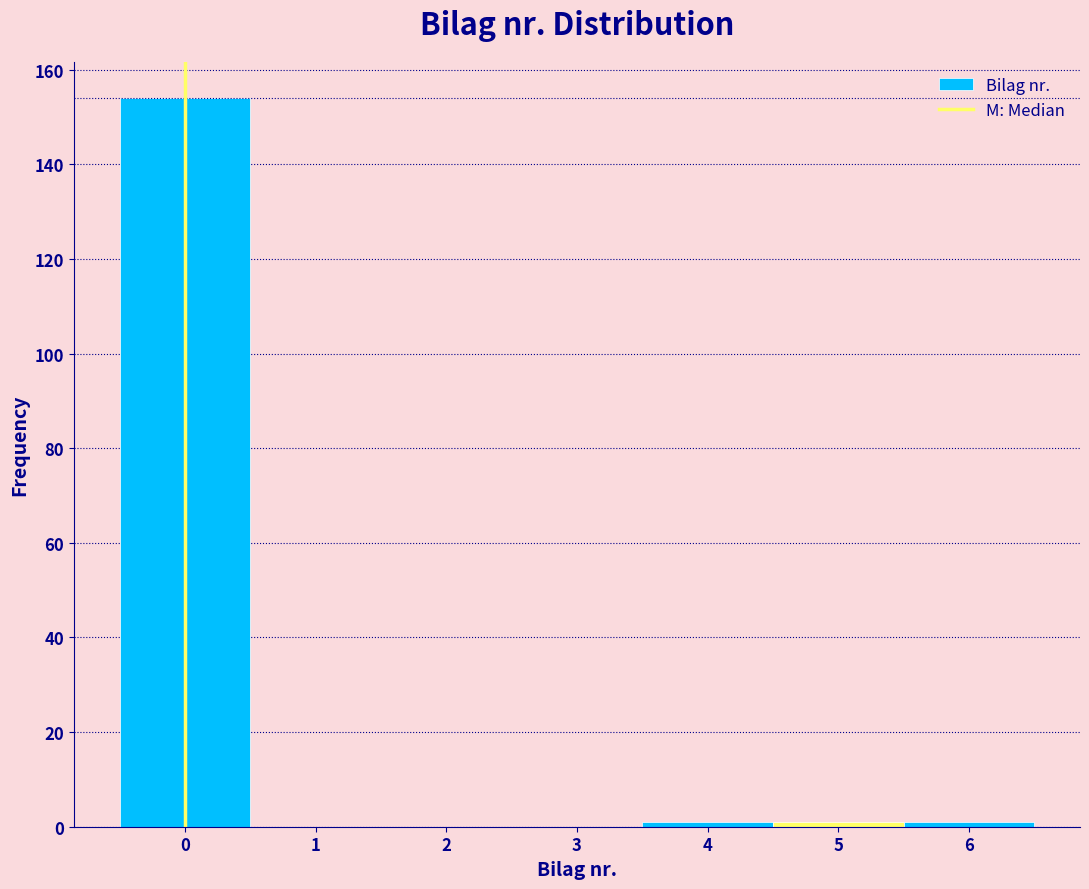

Which range on the x-axis has the tallest bar?

-0.5 to 0.5